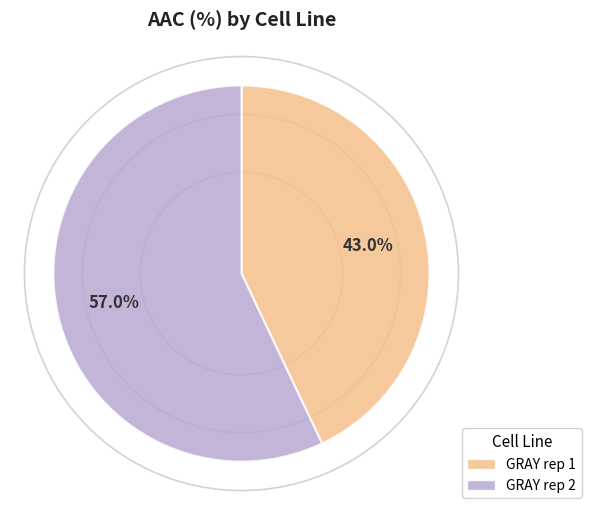

What is the majority slice?

GRAY rep 2